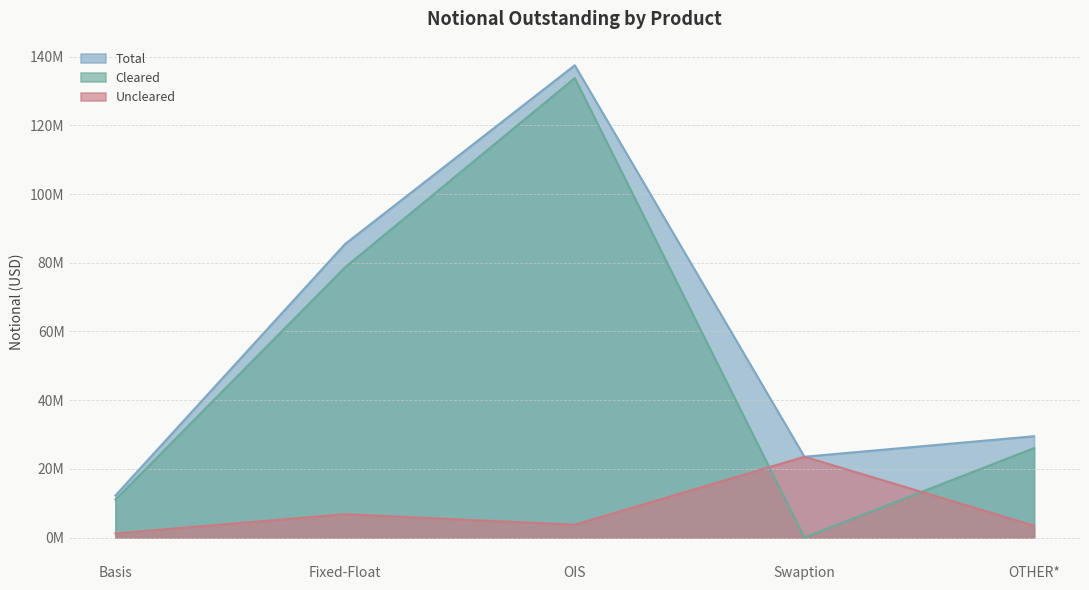

True or false: Cleared and Total intersect in this chart.

False